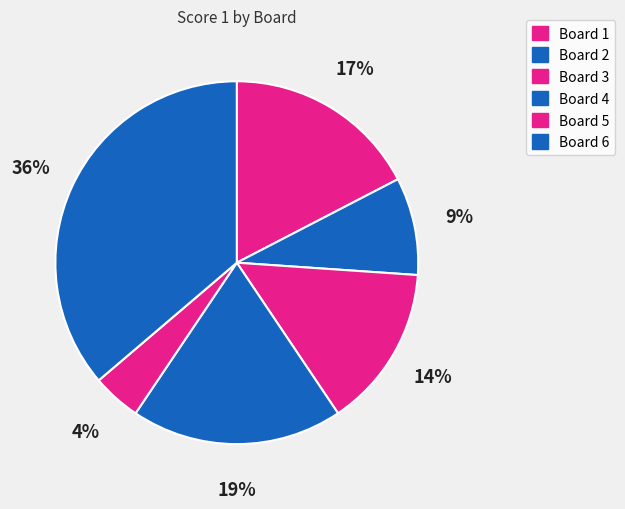

Count the number of slices in the pie.

6